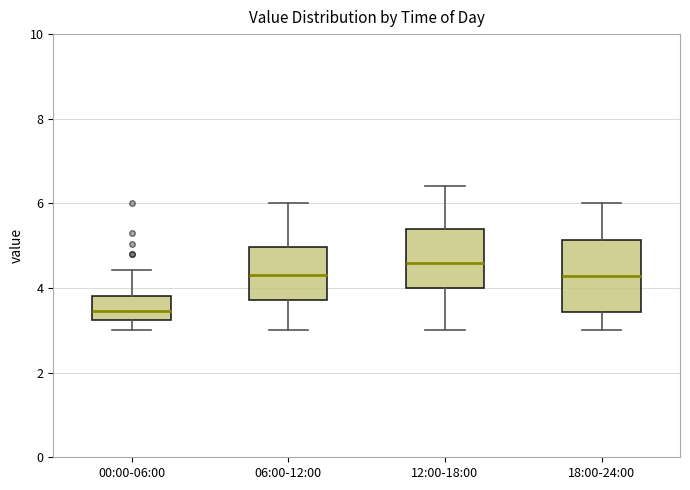

Which box is the tallest, from its lower edge to its upper edge?

18:00-24:00